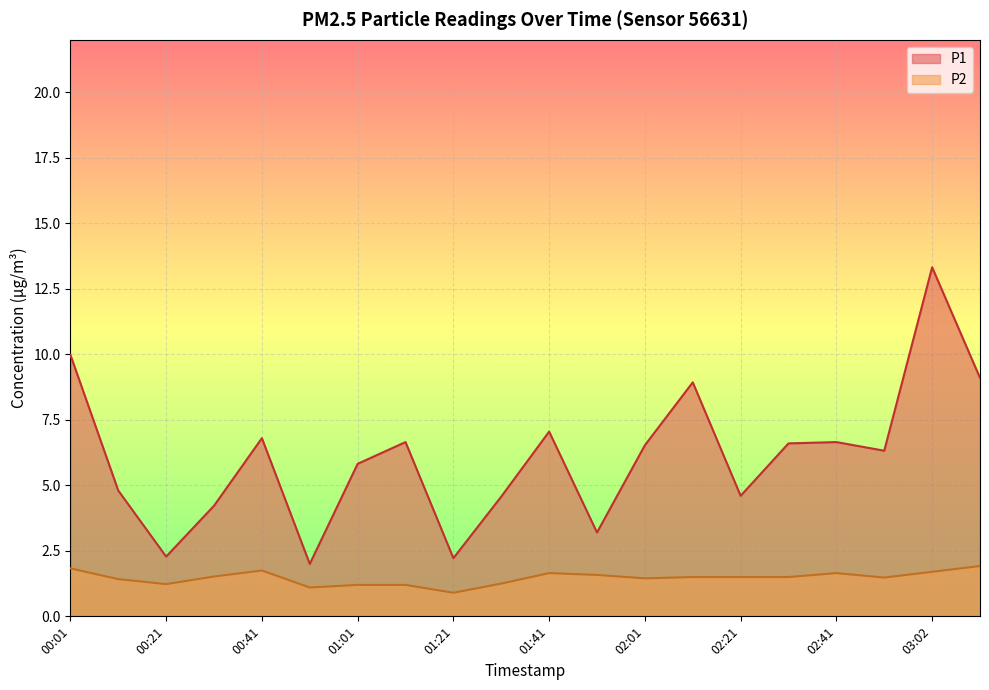

Where is P2 nearest to the value 1?

01:21